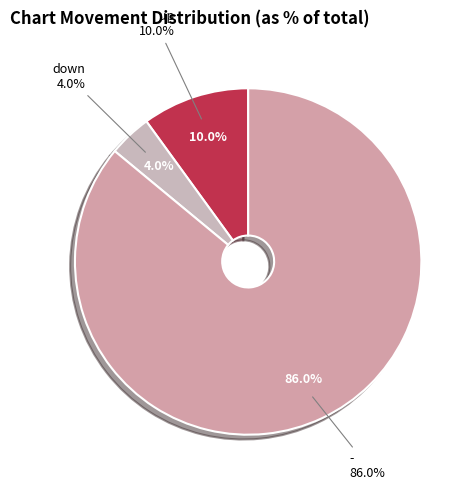

To the nearest percent, what is the average slice percentage?

33%